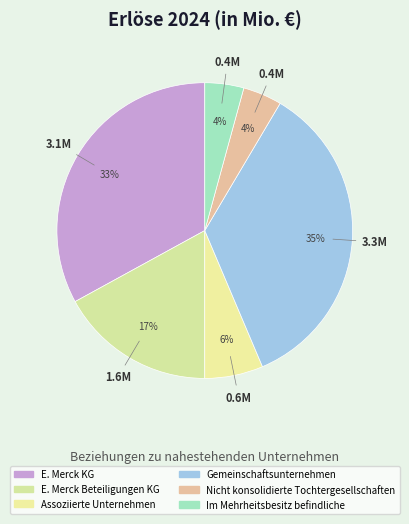

Is there a majority slice in this chart?

No